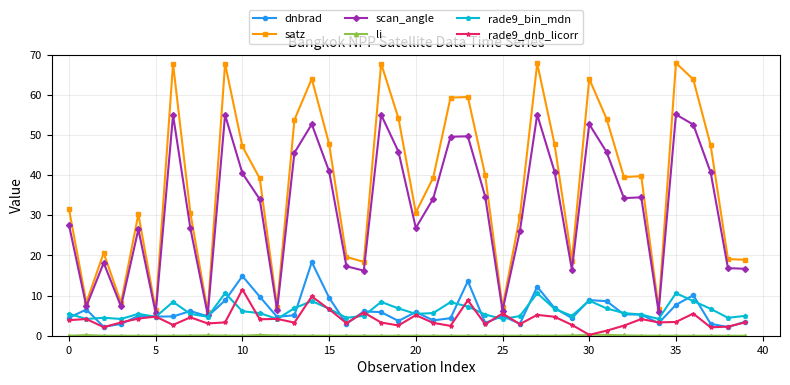

Which series has the largest range (max minus min)?

satz